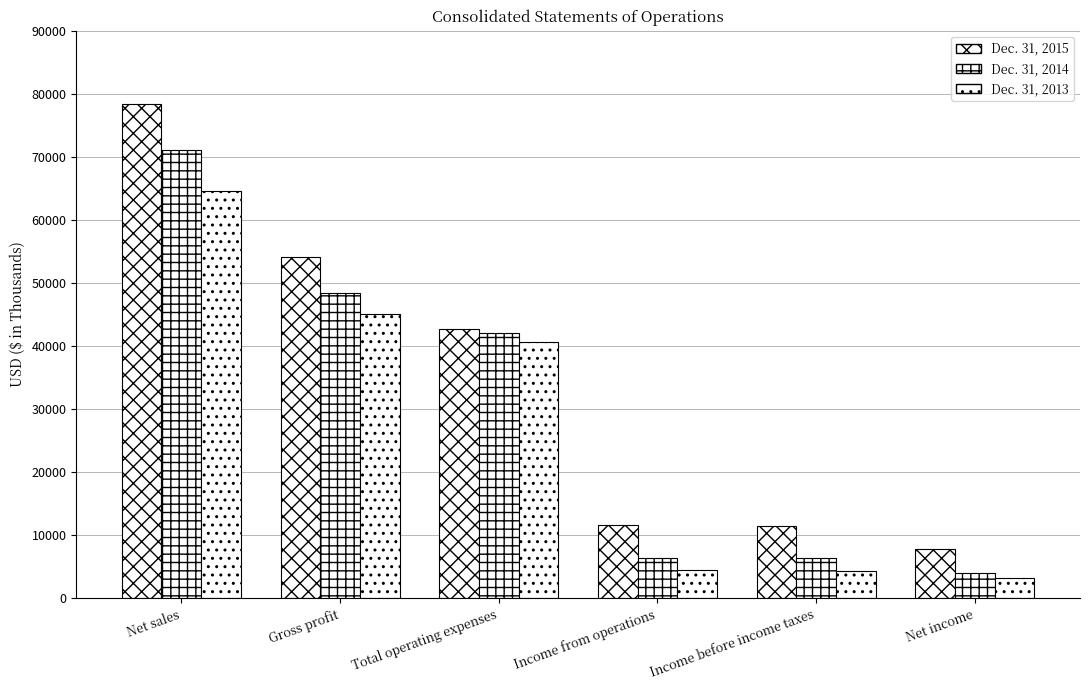

Which category has the lowest value in the Dec. 31, 2013 series?

Net income